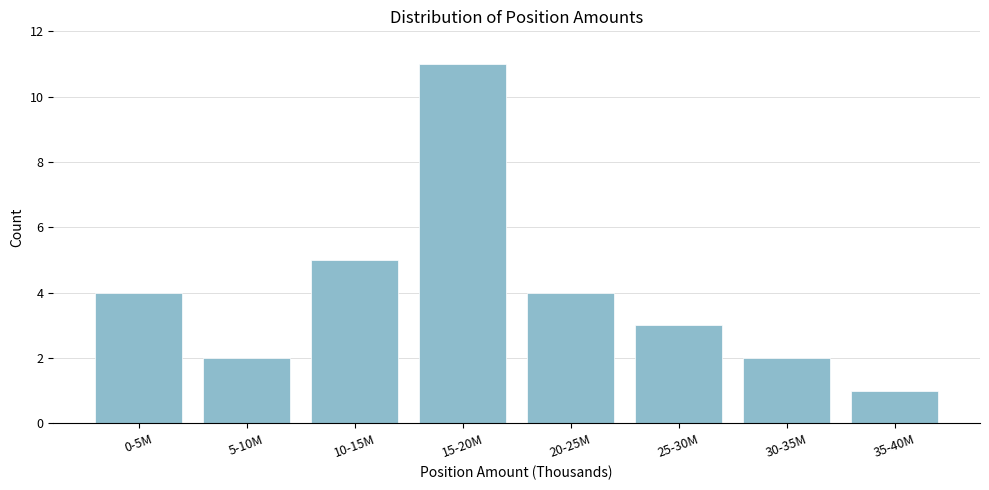

Reading left to right, transcribe all the data shown in this chart.

0-5M=4	5-10M=2	10-15M=5	15-20M=11	20-25M=4	25-30M=3	30-35M=2	35-40M=1